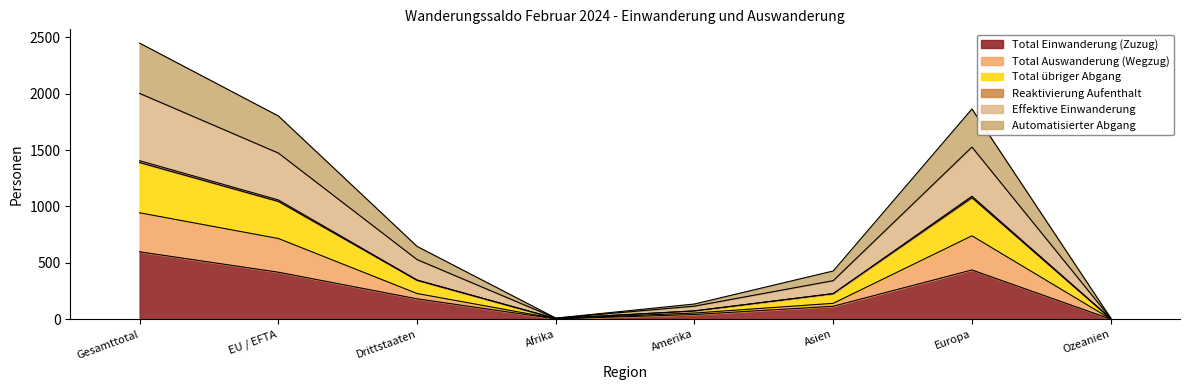

At Ozeanien, list the series in order from smallest to largest.

Total Einwanderung (Zuzug), Total Auswanderung (Wegzug), Automatisierter Abgang, Effektive Einwanderung, Total übriger Abgang